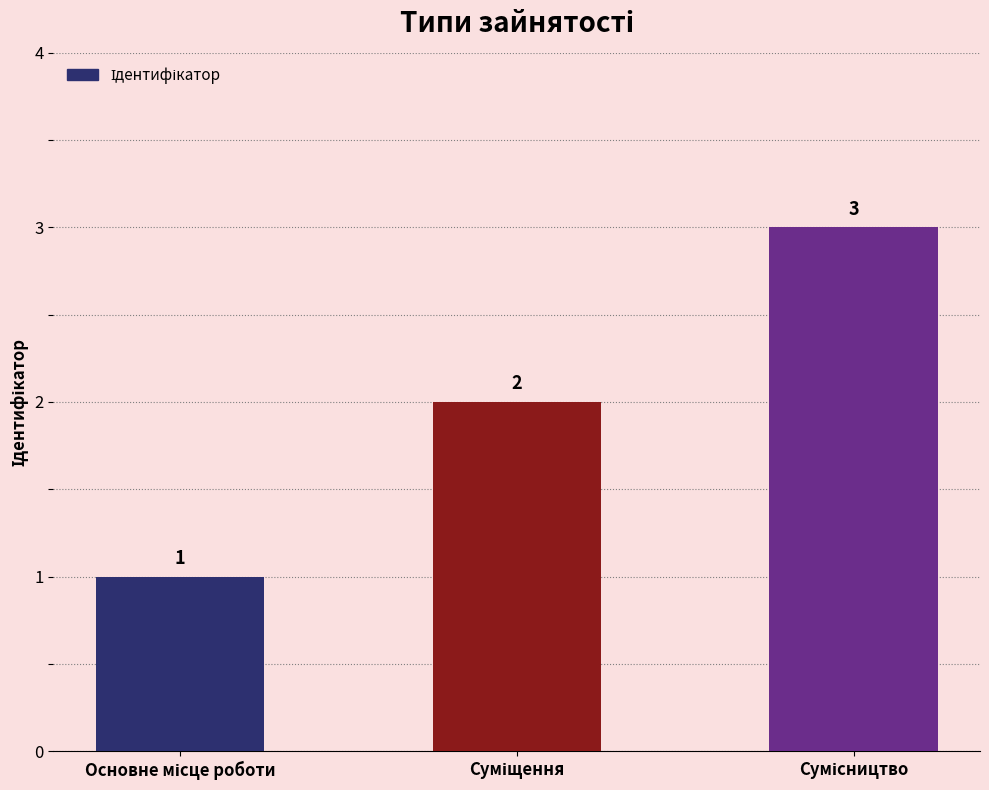

Reading right to left, extract all data points from this chart.

3	2	1